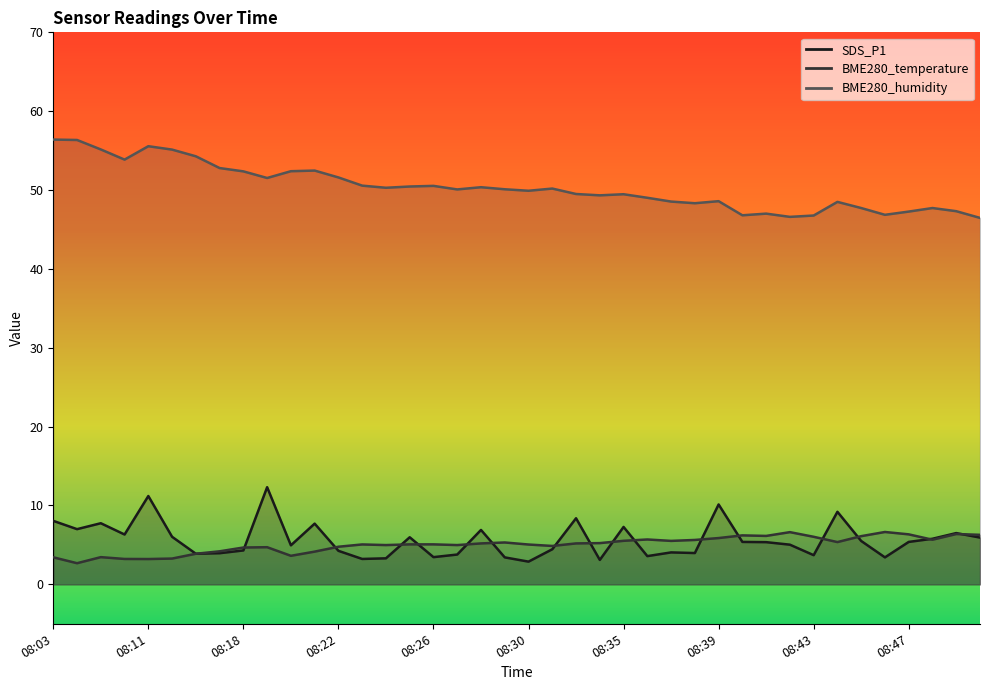

At which category is the sum across all series the highest?

08:11